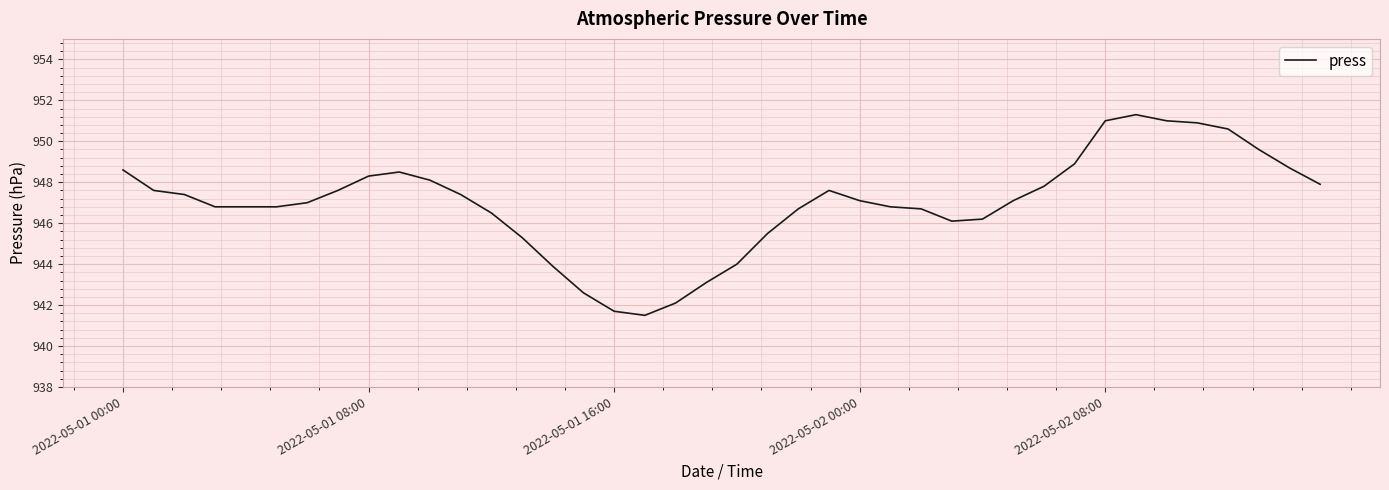

What is the difference between the maximum and minimum values?

9.8